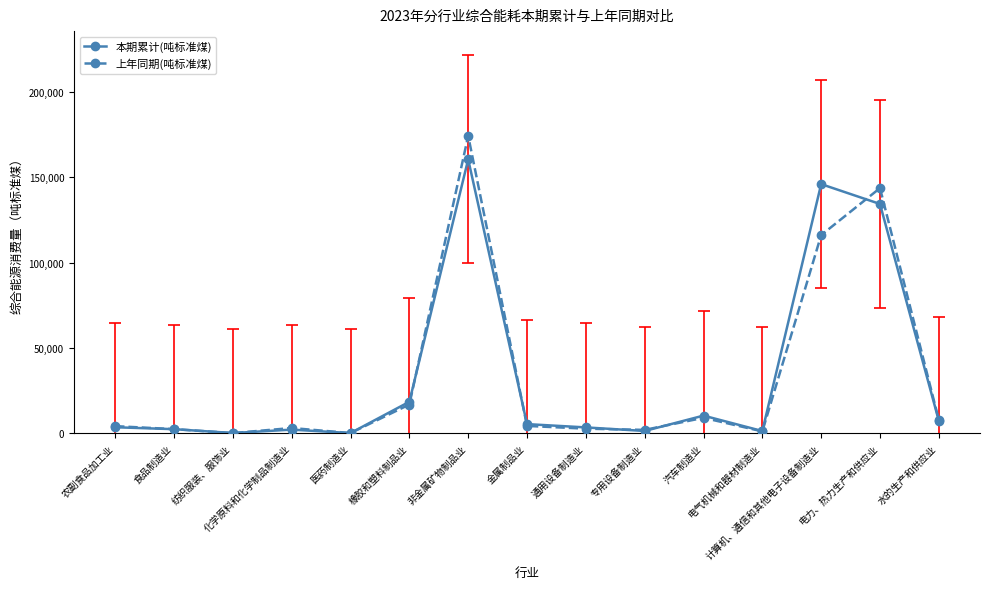

The value of 本期累计(吨标准煤) at 橡胶和塑料制品业 is 18476.7. True or false?

True